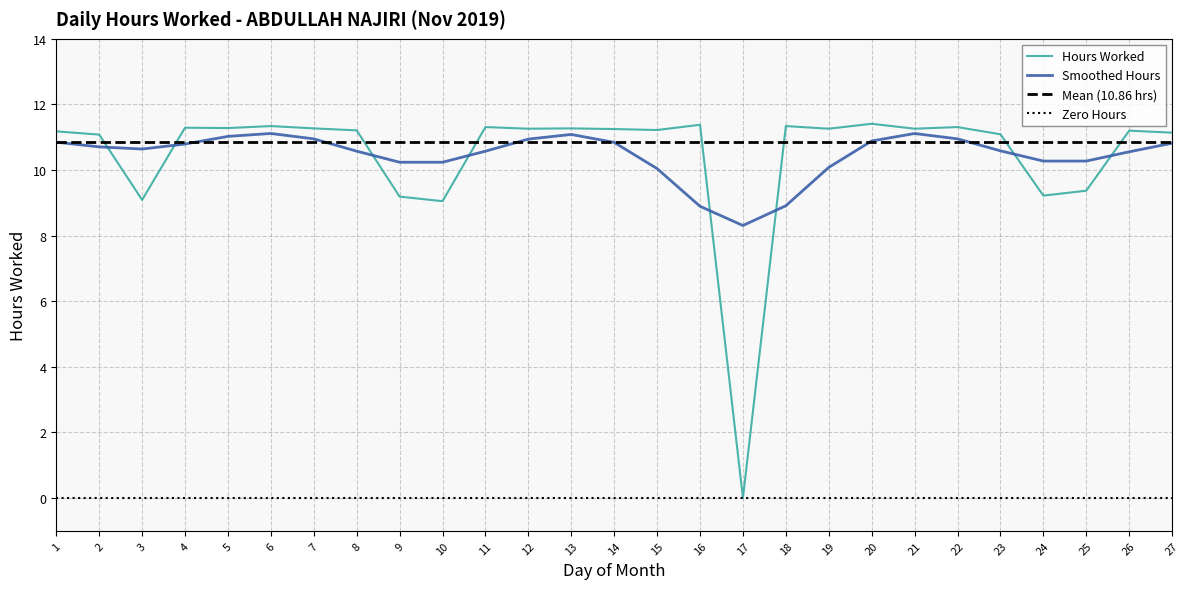

Is it true that the value at 5 is 17.8?

False